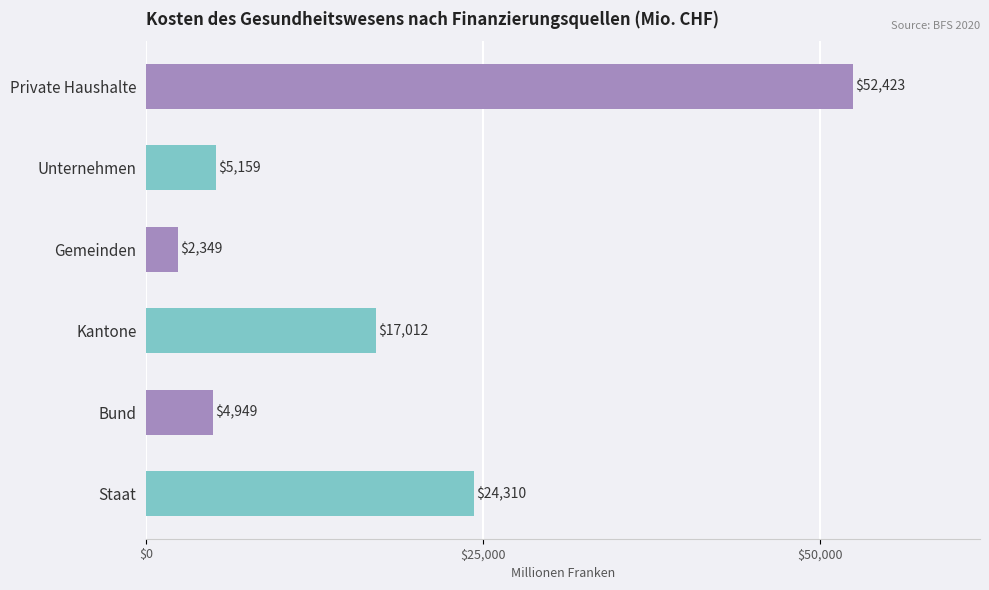

Rank the categories by value from lowest to highest.

Gemeinden, Bund, Unternehmen, Kantone, Staat, Private Haushalte